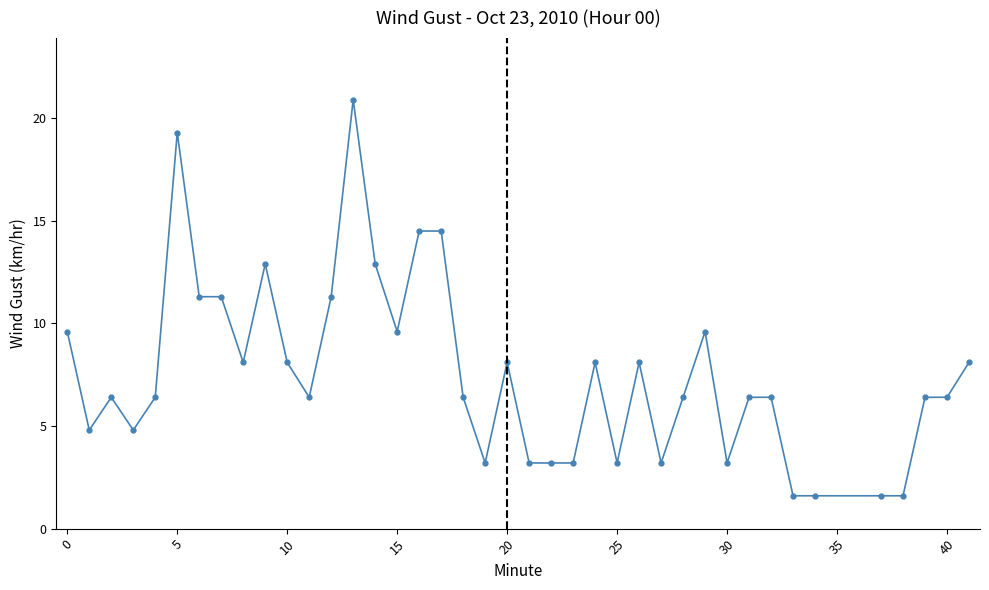

Reading left to right, what are all the values shown in this chart?

9.6	4.8	6.4	4.8	6.4	19.3	11.3	11.3	8.1	12.9	8.1	6.4	11.3	20.9	12.9	9.6	14.5	14.5	6.4	3.2	8.1	3.2	3.2	3.2	8.1	3.2	8.1	3.2	6.4	9.6	3.2	6.4	6.4	1.6	1.6	1.6	1.6	6.4	6.4	8.1